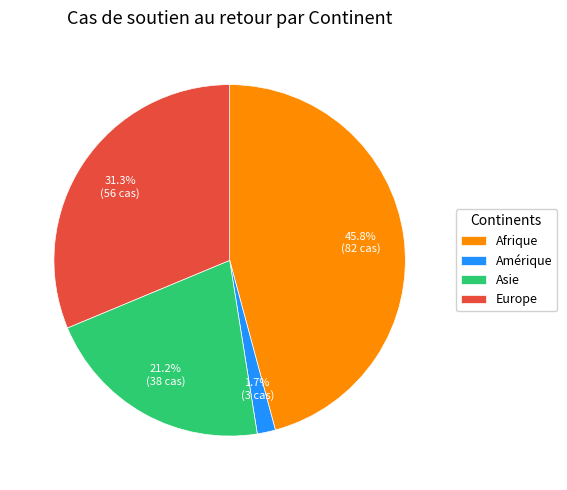

To the nearest percent, what is the difference between the largest and smallest slice percentages?

44%